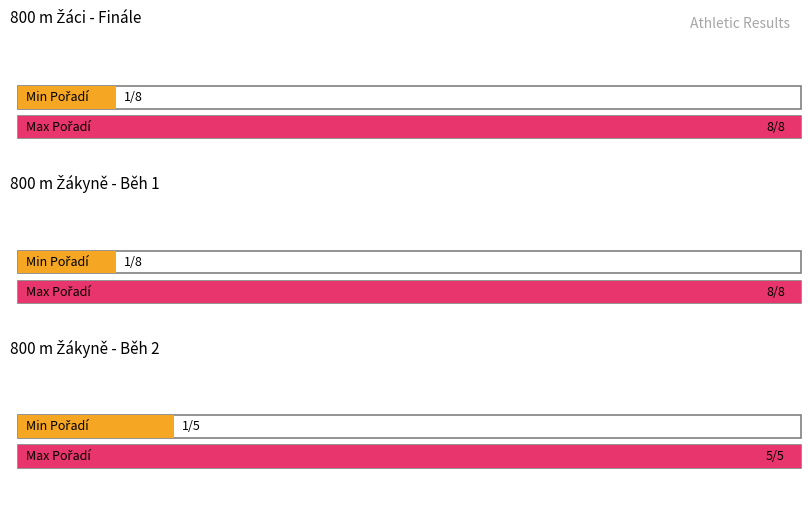

Which series has the widest spread of values?

Max Pořadí